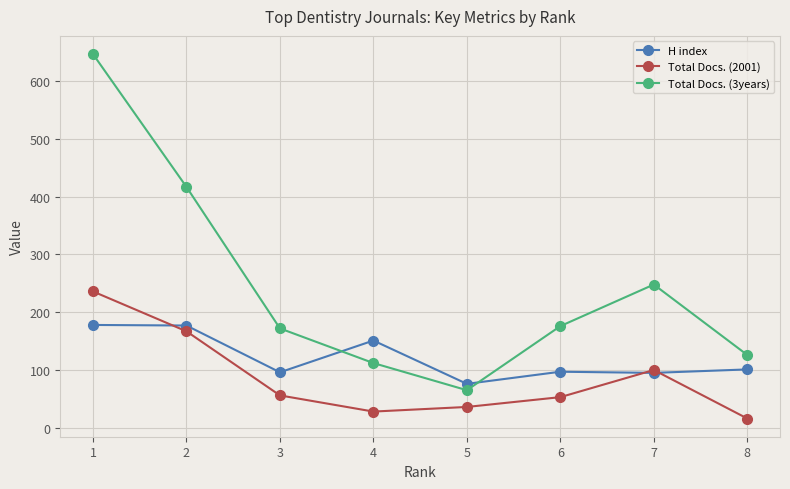

What is the value of the H index point at the 2nd from the left?

177